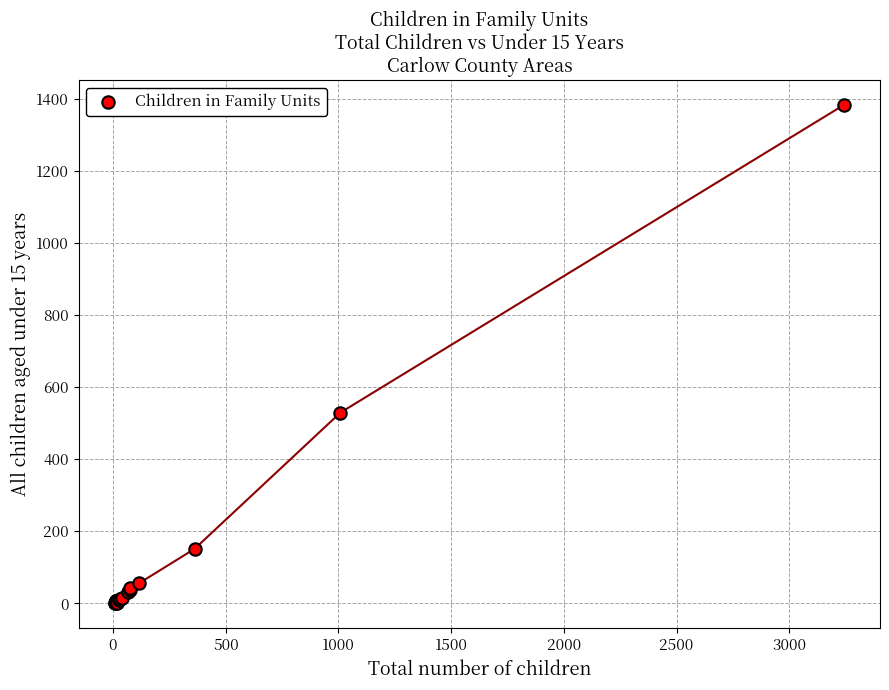

What Y value in the scatter plot is closest to 691?

529